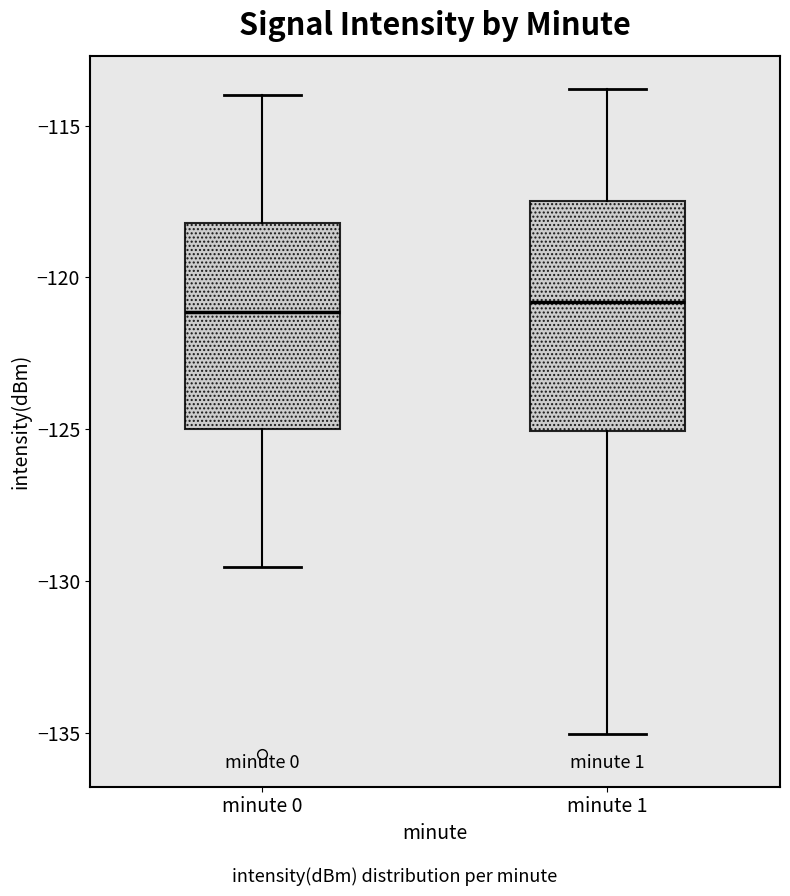

Comparing the boxes themselves (not the whiskers), which one is the tallest?

minute 1